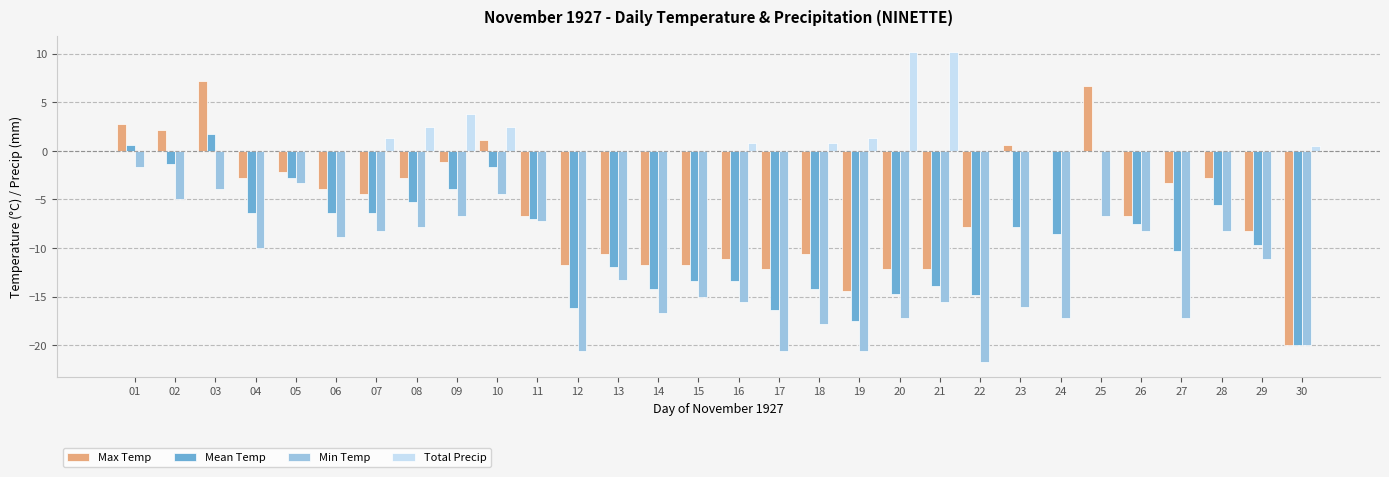

What is the difference between the Max Temp values at 08 and 18?

7.8